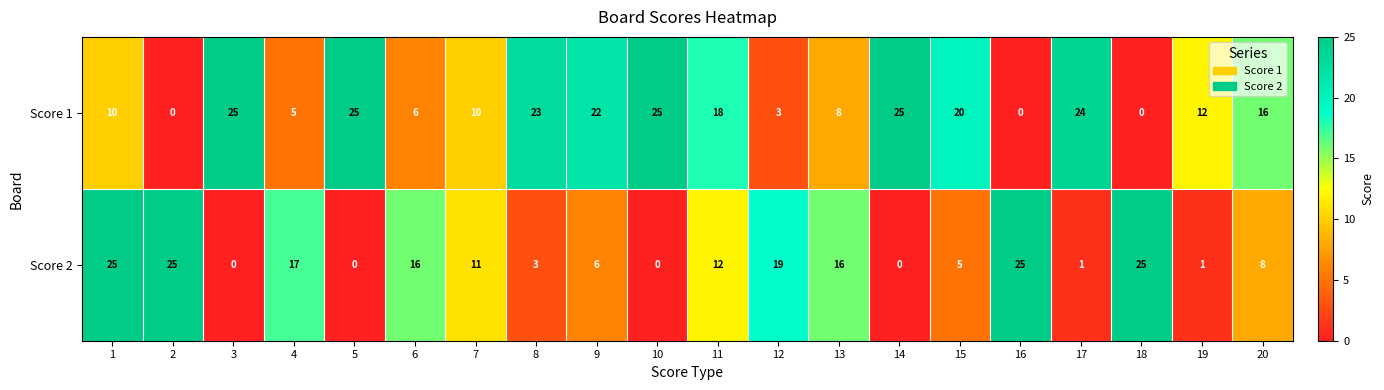

What is the spread (max minus min) of values at 9?

16